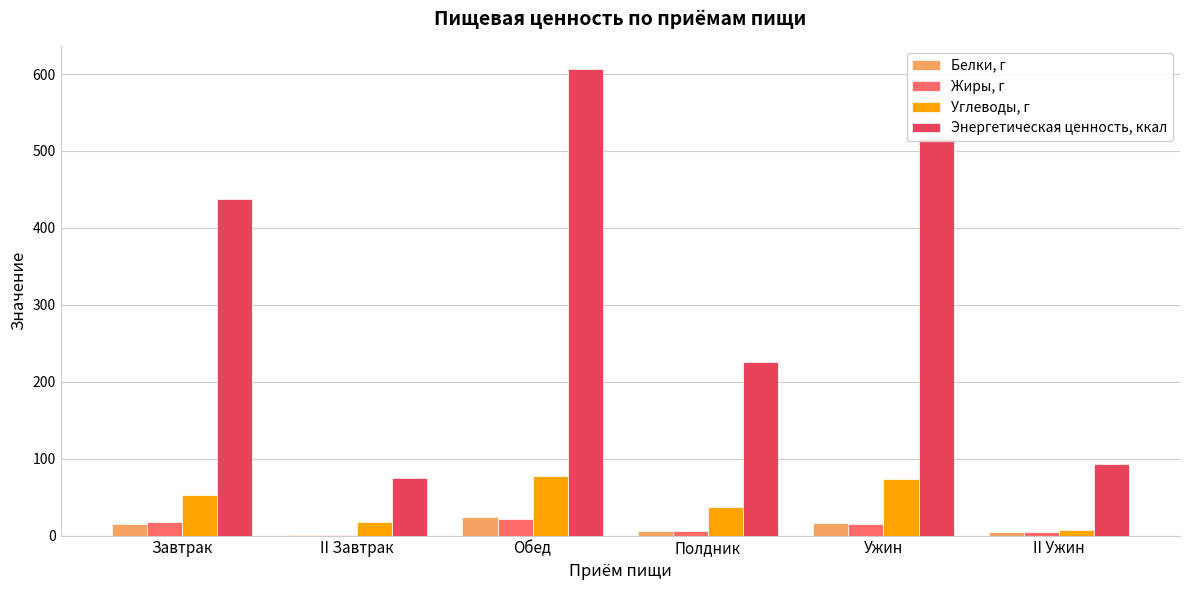

At which label does Жиры, г first exceed 15?

Завтрак